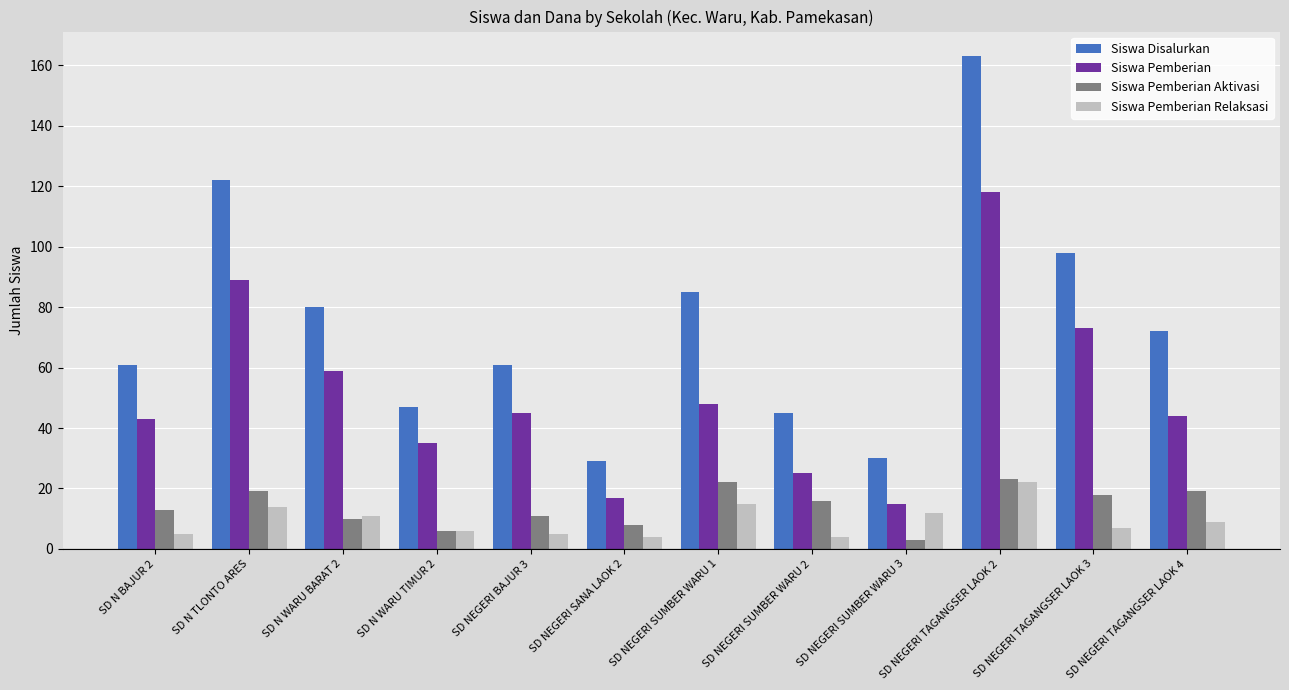

What is the label of the 6th bar from the left?

SD NEGERI SANA LAOK 2